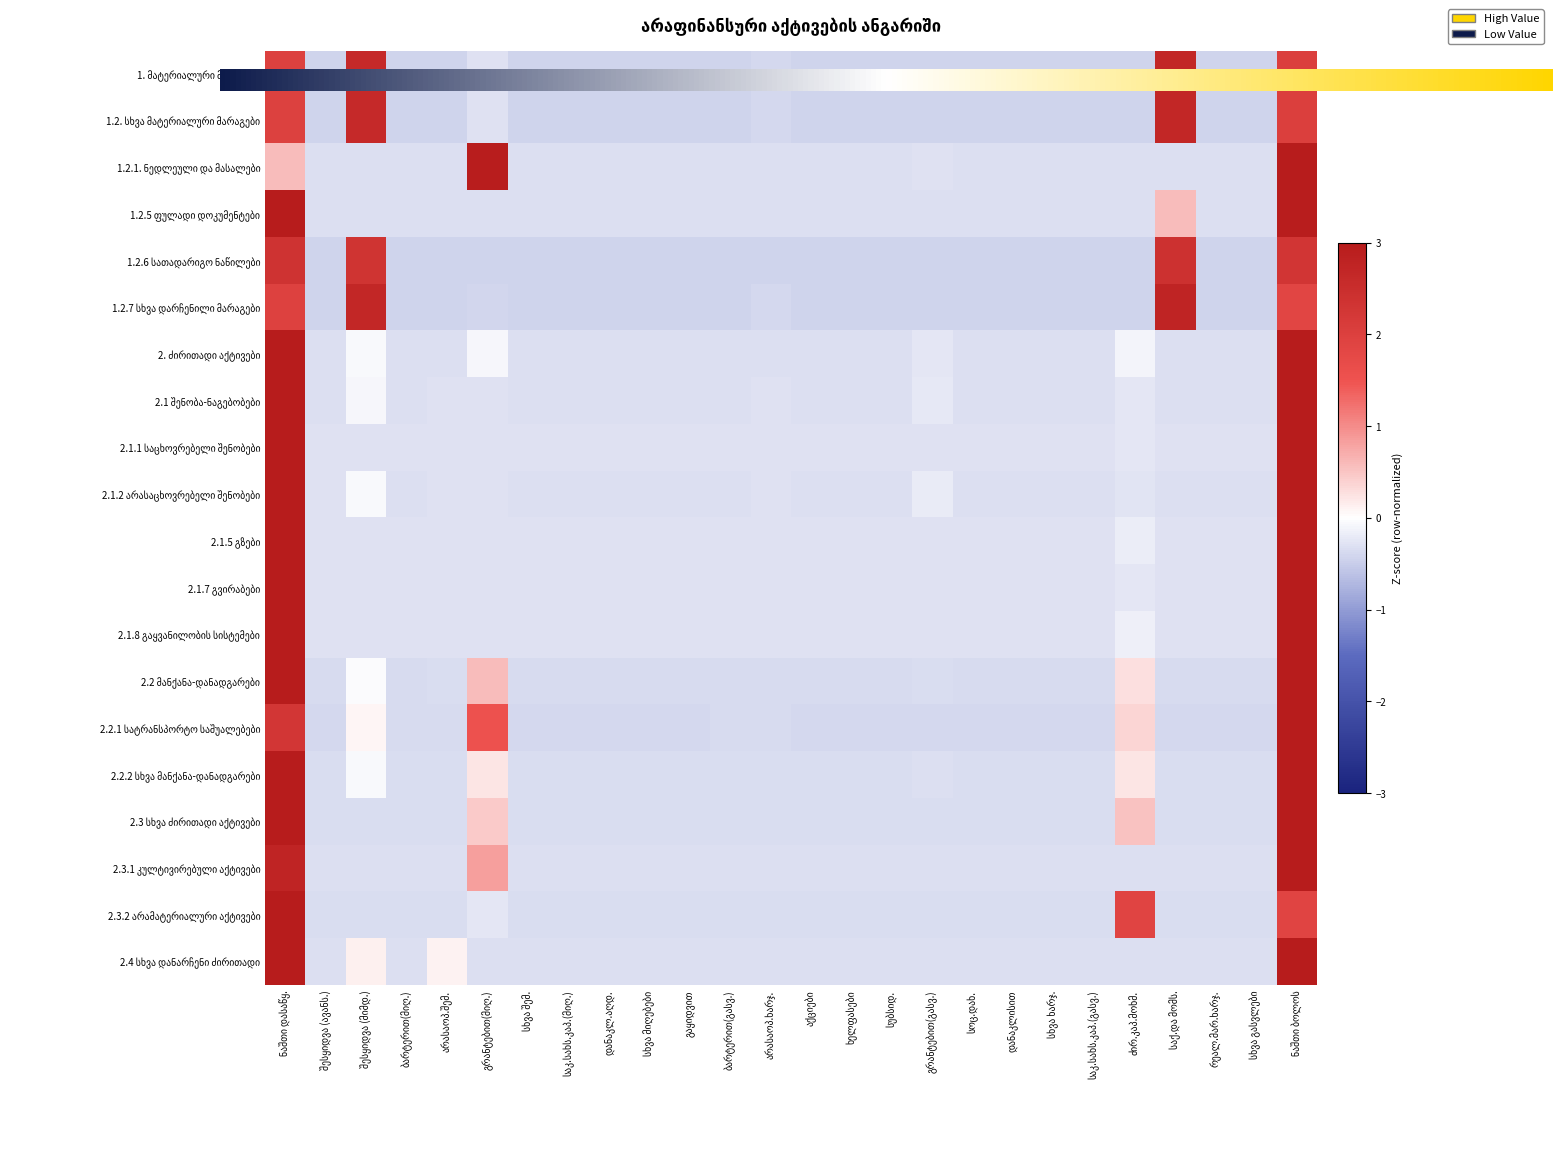

Which series has the largest total across all categories?

1.2.6 სათადარიგო ნაწილები